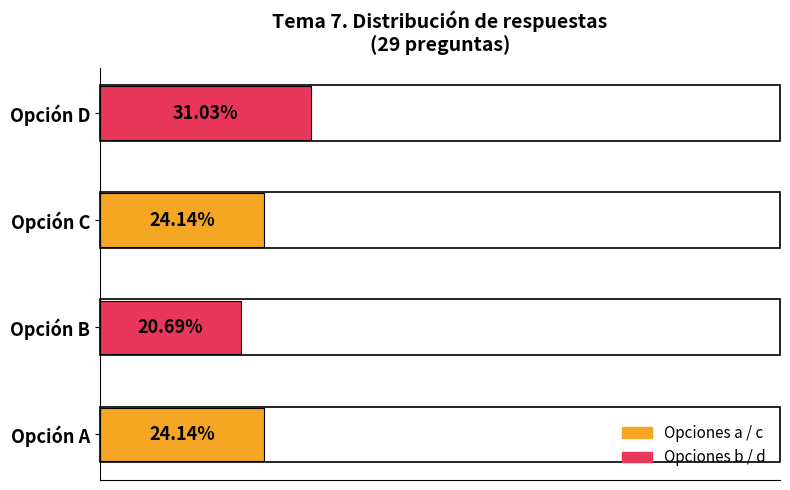

Which has a higher value, Opción B or Opción D?

Opción D